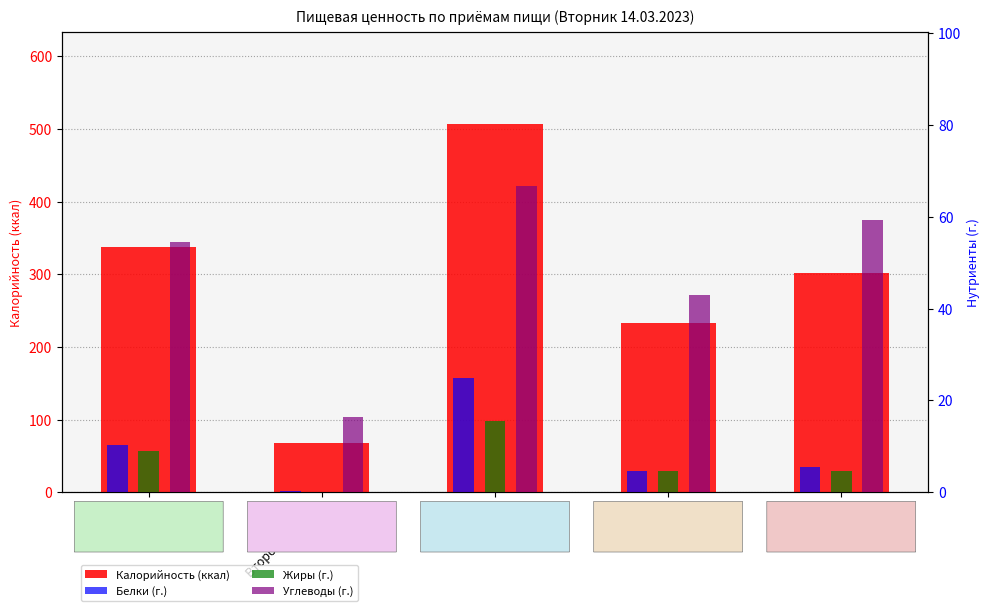

Which label corresponds to the largest value in the chart?

Обед